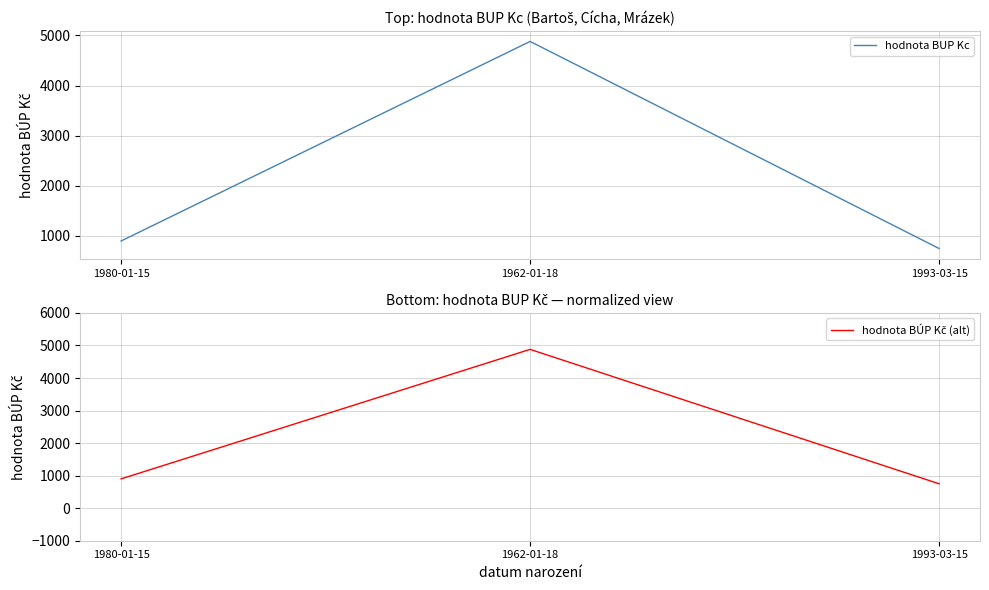

The hodnota BÚP Kč (alt) series shows 4880 at 1962-01-18. True or false?

True